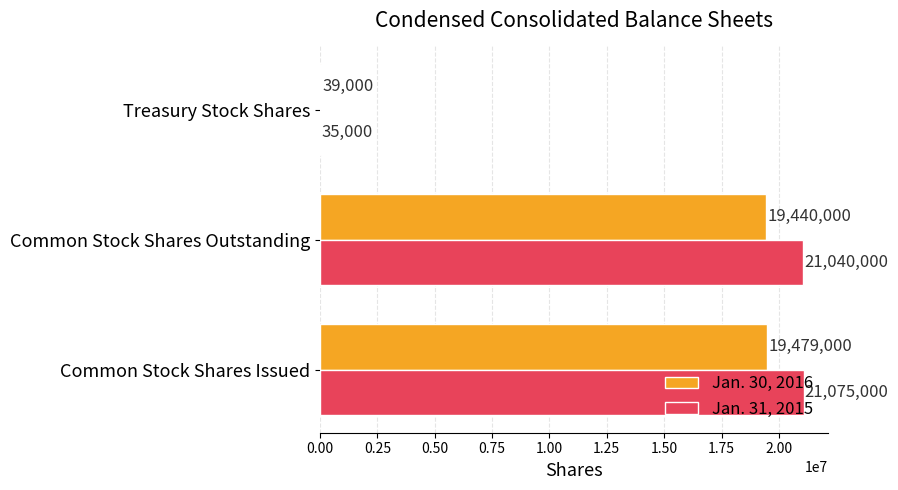

What is the average value of the Jan. 31, 2015 series?

14050000